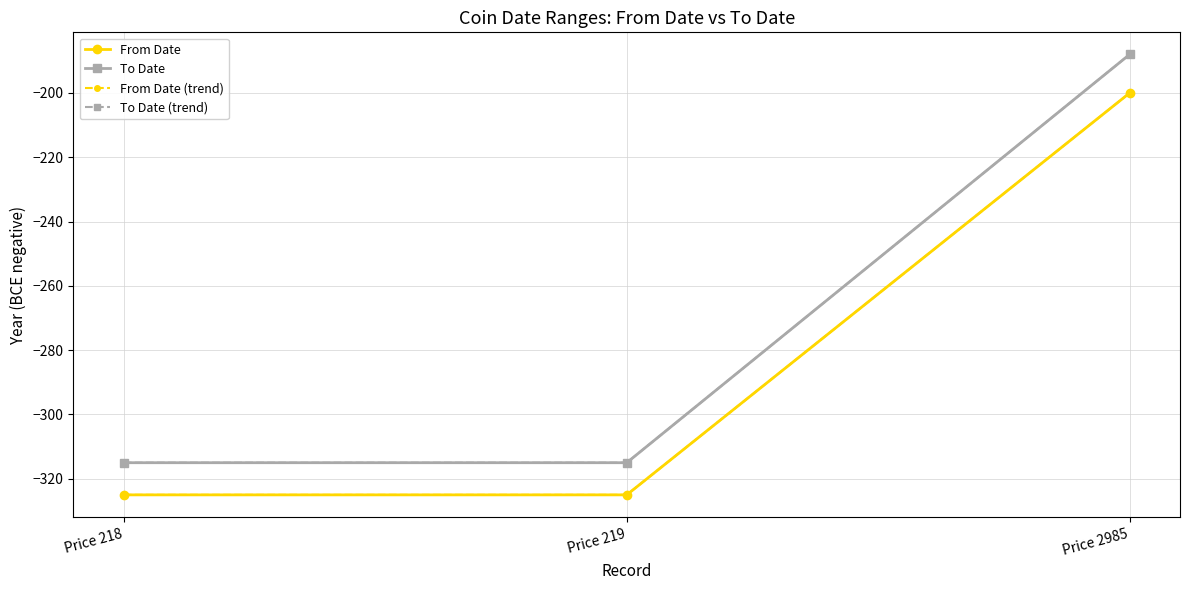

Which series changed the most between Price 219 and Price 2985?

To Date